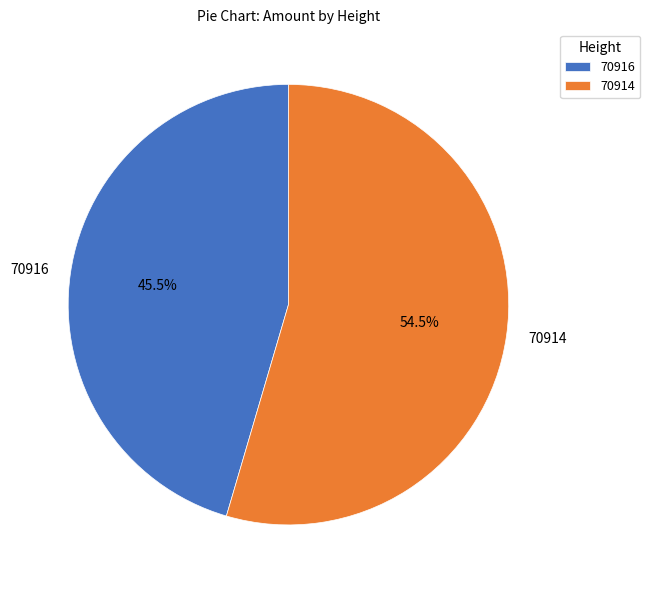

Does any single category account for the majority?

Yes